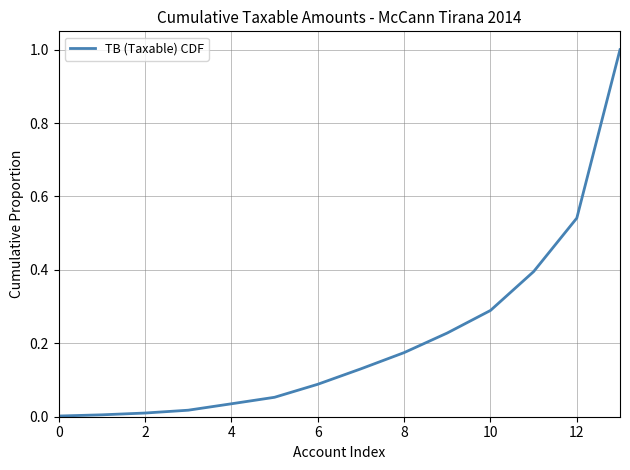

What is the difference between the maximum and minimum values?

1.0